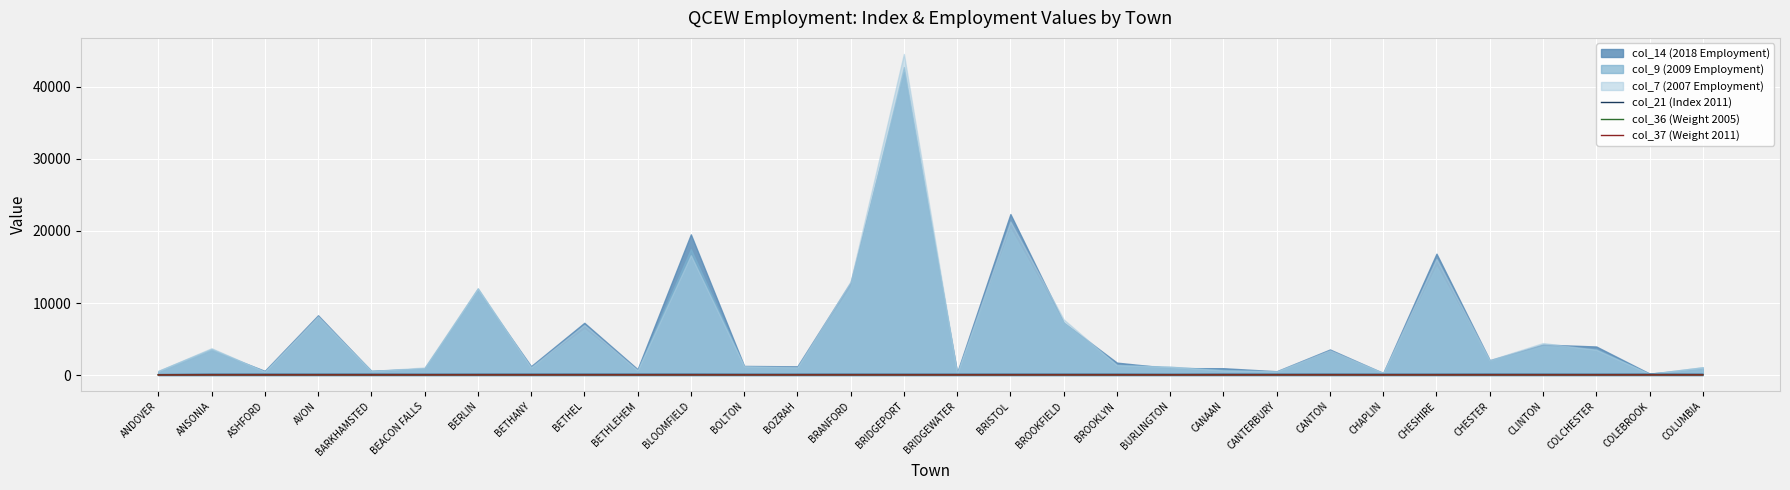

What is the minimum value shown in the chart?

14.5